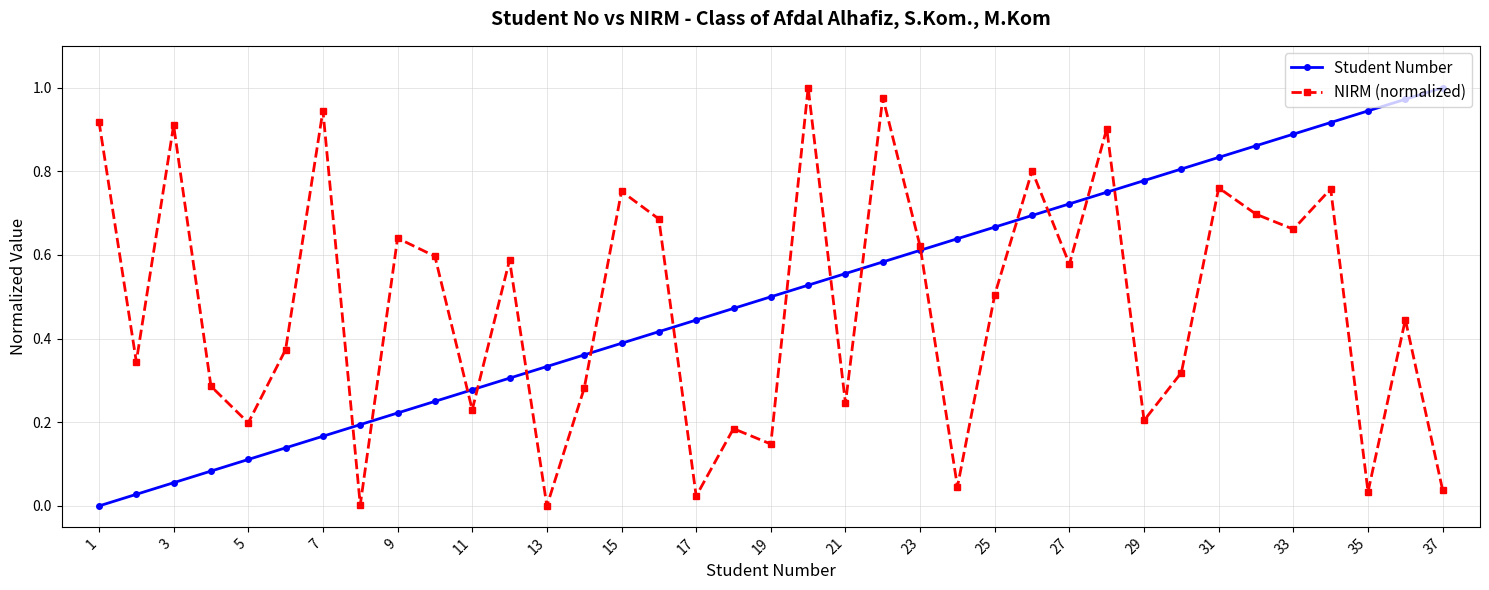

What are all the series names shown in the legend?

Student Number, NIRM (normalized)